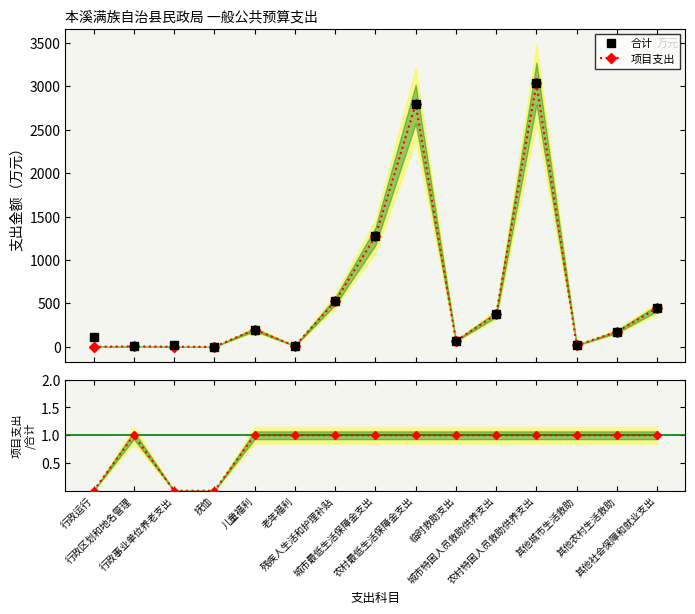

At how many categories does at least one series exceed 1982?

2